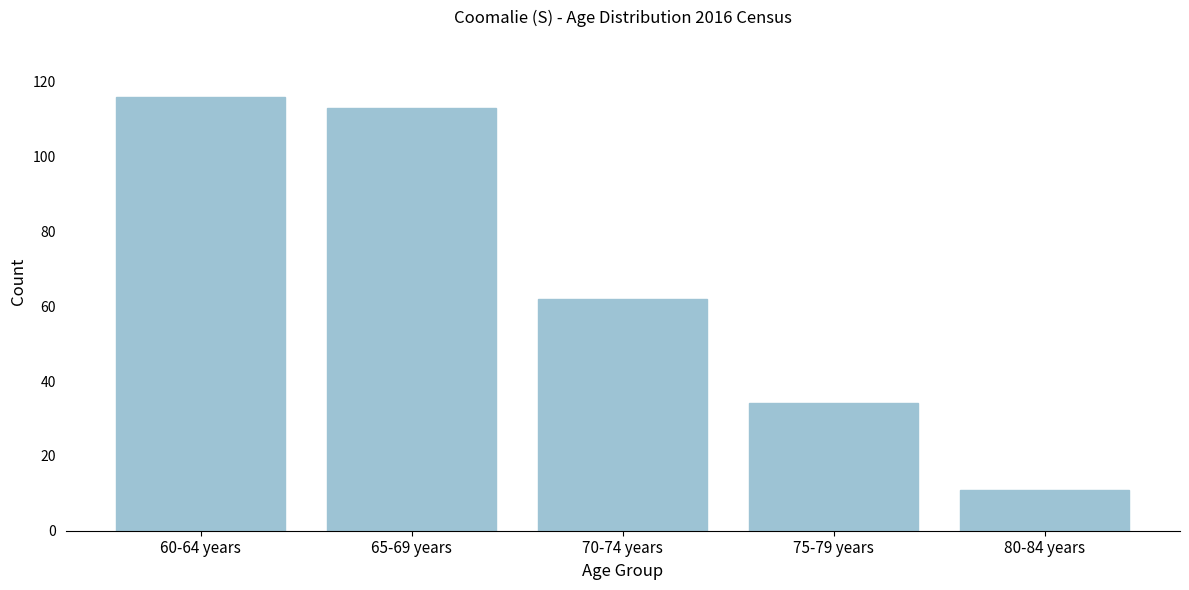

Reading left to right, list all the values displayed in this chart.

116	113	62	34	11